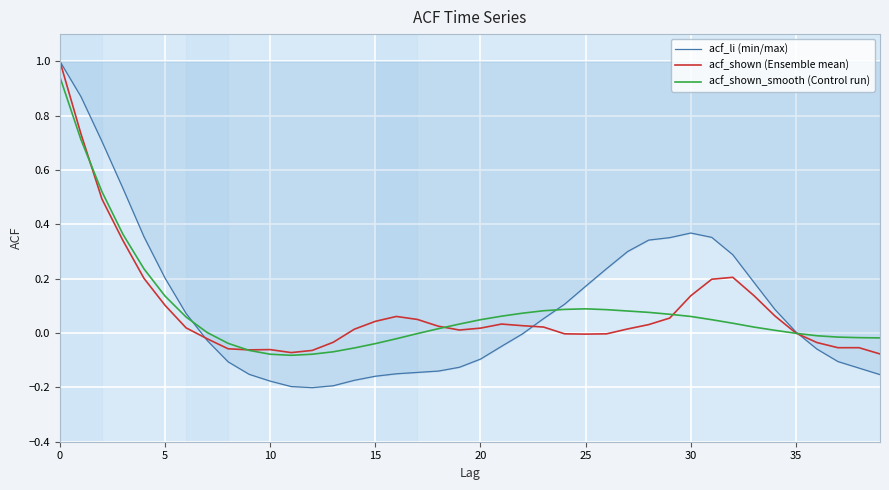

Which series has the widest spread of values?

acf_li (min/max)